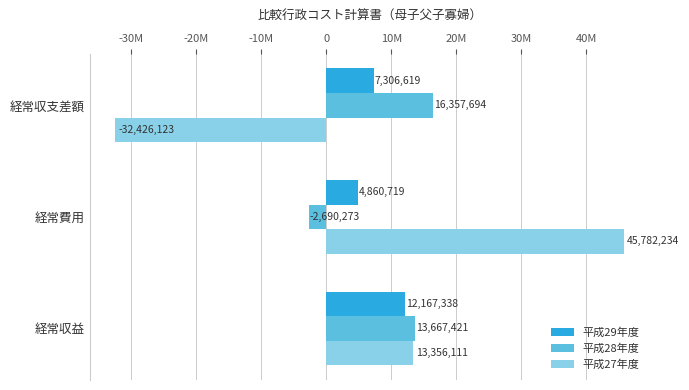

What are all the series names shown in the legend?

平成29年度, 平成28年度, 平成27年度